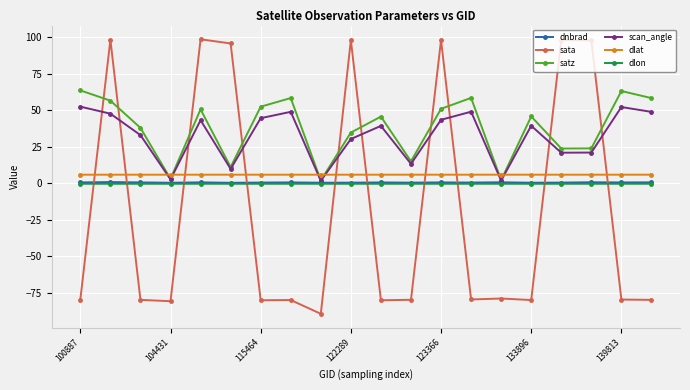

Which series has the largest total across all categories?

satz